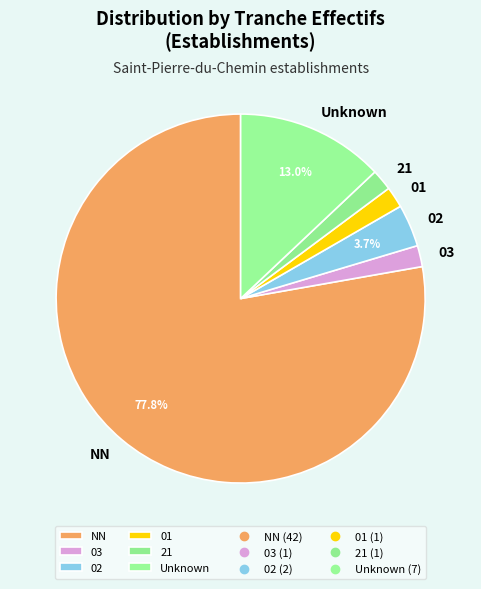

How many segments does this pie chart have?

6